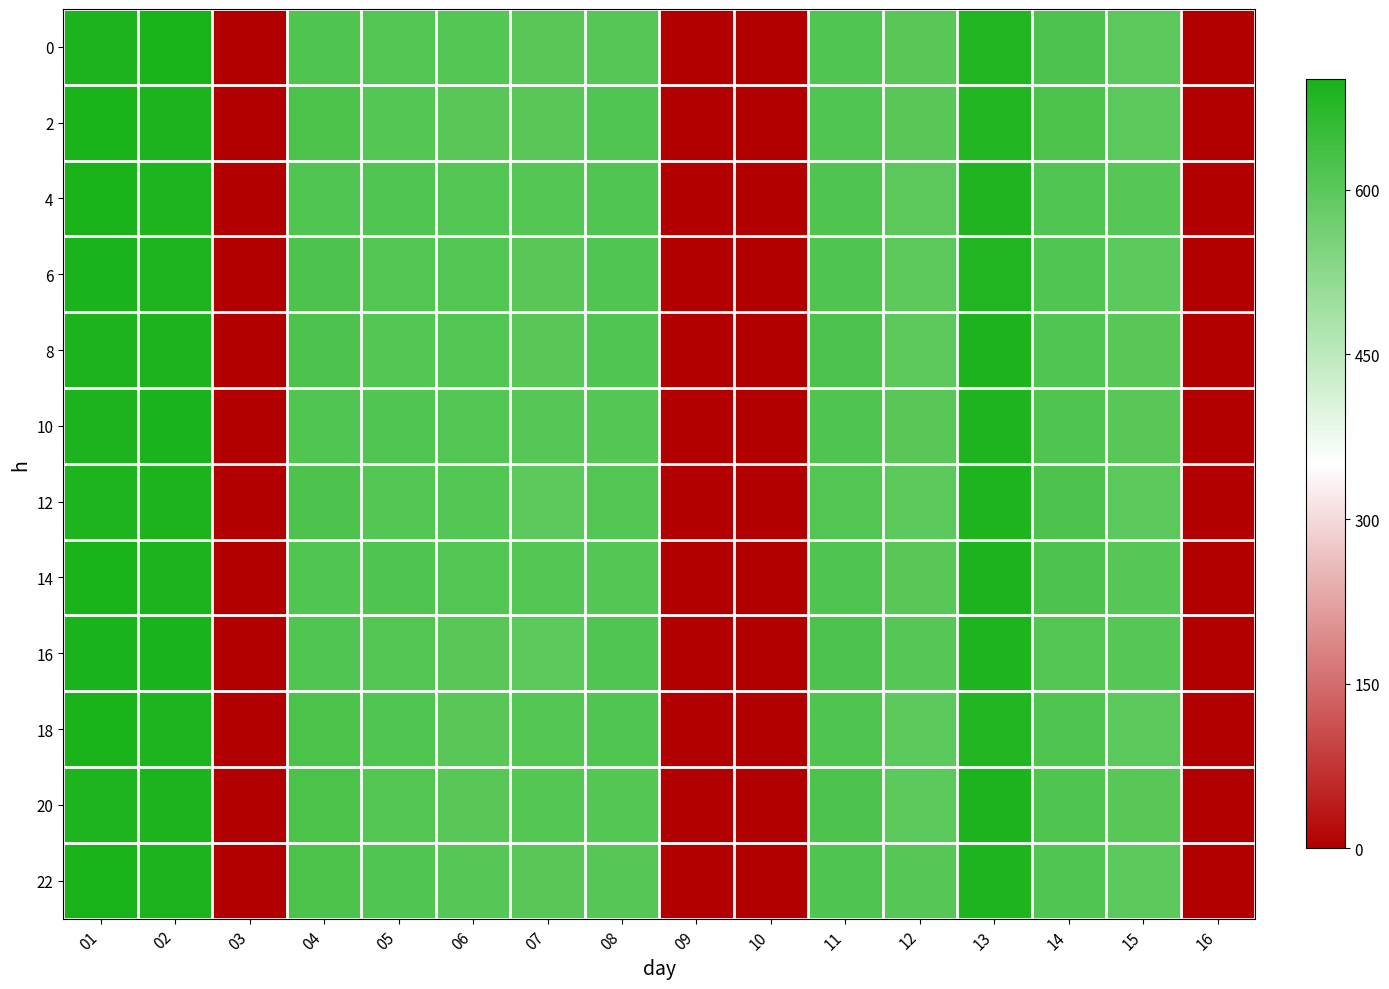

Reading right to left, what are all the values shown in this chart?

0: 16=0.0	15=598.6	14=620.5	13=686.7	12=603.2	11=614.3	10=0.0	09=0.0	08=607.1	07=604.3	06=608.3	05=611.2	04=618.2	03=0.0	02=698.7	01=694.7
2: 16=0.0	15=600.8	14=621.4	13=685.2	12=602.3	11=614.5	10=0.0	09=0.0	08=615.2	07=603.1	06=604.6	05=609.2	04=621.5	03=0.0	02=692.5	01=700.5
4: 16=0.0	15=606.8	14=615.6	13=687.3	12=598.3	11=618.5	10=0.0	09=0.0	08=614.1	07=608.7	06=612.5	05=615.0	04=615.6	03=0.0	02=692.2	01=698.3
6: 16=0.0	15=600.6	14=613.5	13=686.0	12=599.1	11=617.6	10=0.0	09=0.0	08=614.3	07=604.0	06=610.6	05=612.6	04=618.7	03=0.0	02=692.2	01=697.0
8: 16=0.0	15=602.6	14=614.7	13=693.7	12=598.3	11=620.1	10=0.0	09=0.0	08=614.7	07=603.2	06=612.2	05=609.4	04=619.5	03=0.0	02=693.4	01=692.6
10: 16=0.0	15=604.4	14=616.7	13=692.5	12=604.4	11=615.9	10=0.0	09=0.0	08=607.7	07=605.8	06=611.7	05=613.2	04=614.1	03=0.0	02=695.6	01=692.6
12: 16=0.0	15=601.0	14=620.6	13=690.7	12=601.1	11=612.4	10=0.0	09=0.0	08=610.6	07=601.8	06=608.8	05=608.5	04=619.7	03=0.0	02=694.7	01=691.6
14: 16=0.0	15=607.1	14=621.0	13=693.1	12=603.1	11=618.3	10=0.0	09=0.0	08=608.2	07=608.4	06=612.0	05=617.3	04=615.3	03=0.0	02=693.3	01=699.7
16: 16=0.0	15=607.0	14=612.5	13=692.4	12=607.1	11=618.8	10=0.0	09=0.0	08=615.6	07=601.1	06=603.7	05=610.8	04=614.3	03=0.0	02=696.5	01=697.0
18: 16=0.0	15=599.9	14=617.5	13=686.3	12=600.5	11=616.8	10=0.0	09=0.0	08=613.2	07=610.3	06=604.8	05=614.8	04=623.1	03=0.0	02=691.8	01=698.1
20: 16=0.0	15=602.4	14=616.6	13=693.3	12=602.1	11=618.9	10=0.0	09=0.0	08=610.3	07=608.1	06=603.3	05=611.3	04=623.3	03=0.0	02=693.3	01=691.2
22: 16=0.0	15=600.4	14=614.6	13=689.8	12=605.6	11=616.1	10=0.0	09=0.0	08=607.6	07=602.4	06=606.1	05=613.4	04=621.7	03=0.0	02=694.1	01=700.7